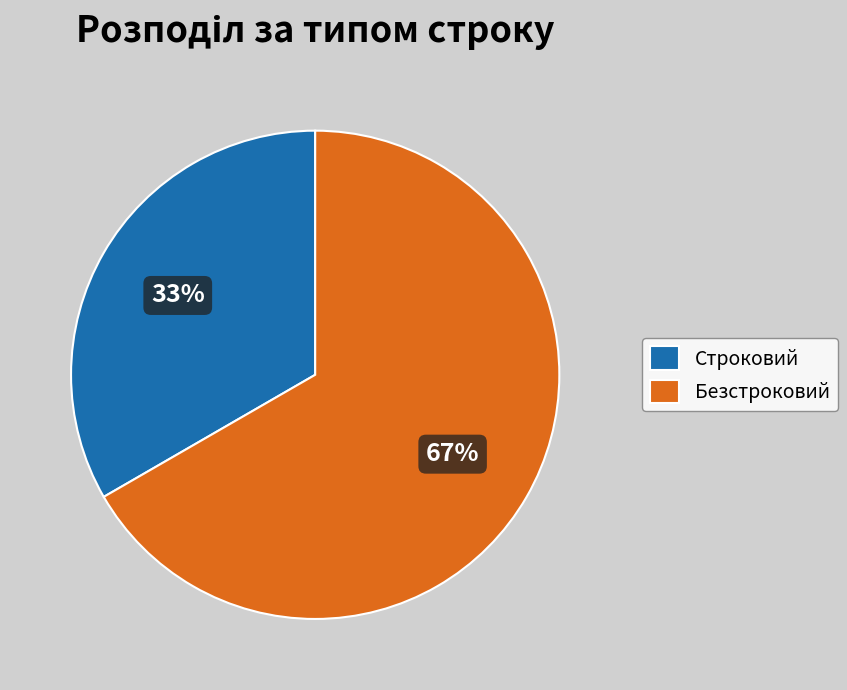

To the nearest percent, what is the combined percentage of Строковий and Безстроковий?

100%